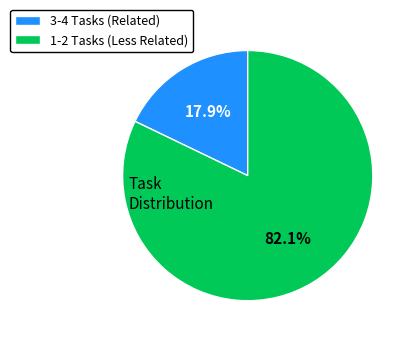

How many segments does this pie chart have?

2